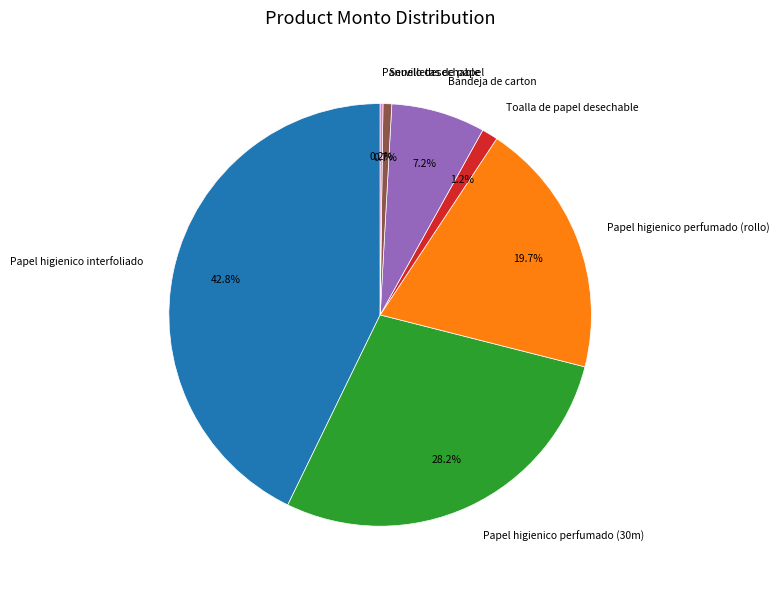

Is there any slice that represents more than half of the pie?

No